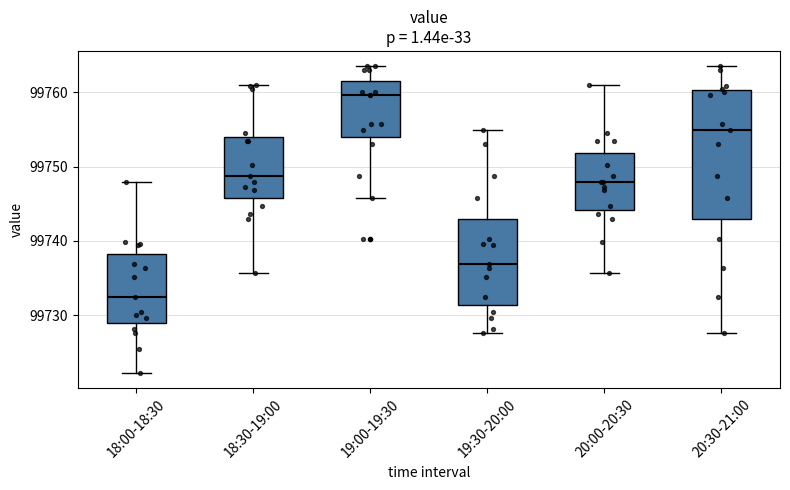

Reading left to right, transcribe this box plot: for each box, give where its median line is, the range the box spans, and where its two whiskers end, as read against the y-axis. The values are not printed on the chart, so give them approximately, as read against the axis.

18:00-18:30: median 99732, box 99729 to 99738, whiskers 99722 to 99748
18:30-19:00: median 99749, box 99746 to 99754, whiskers 99736 to 99761
19:00-19:30: median 99760, box 99754 to 99762, whiskers 99746 to 99764
19:30-20:00: median 99737, box 99731 to 99743, whiskers 99728 to 99755
20:00-20:30: median 99748, box 99744 to 99752, whiskers 99736 to 99761
20:30-21:00: median 99755, box 99743 to 99760, whiskers 99728 to 99764